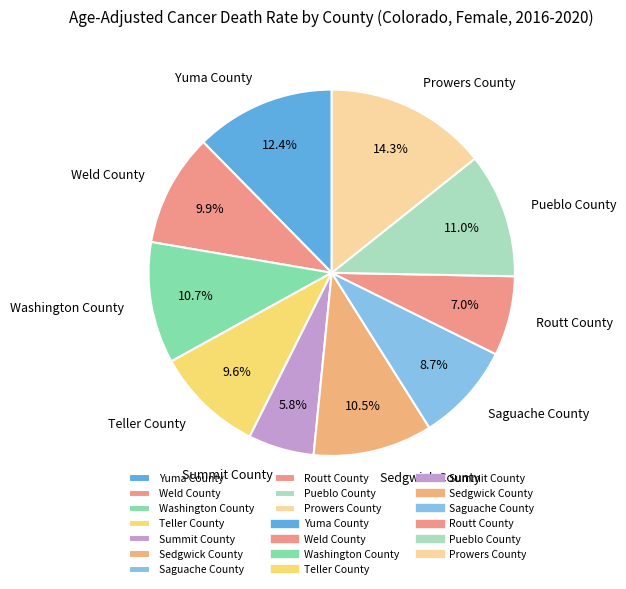

Count the number of slices in the pie.

10